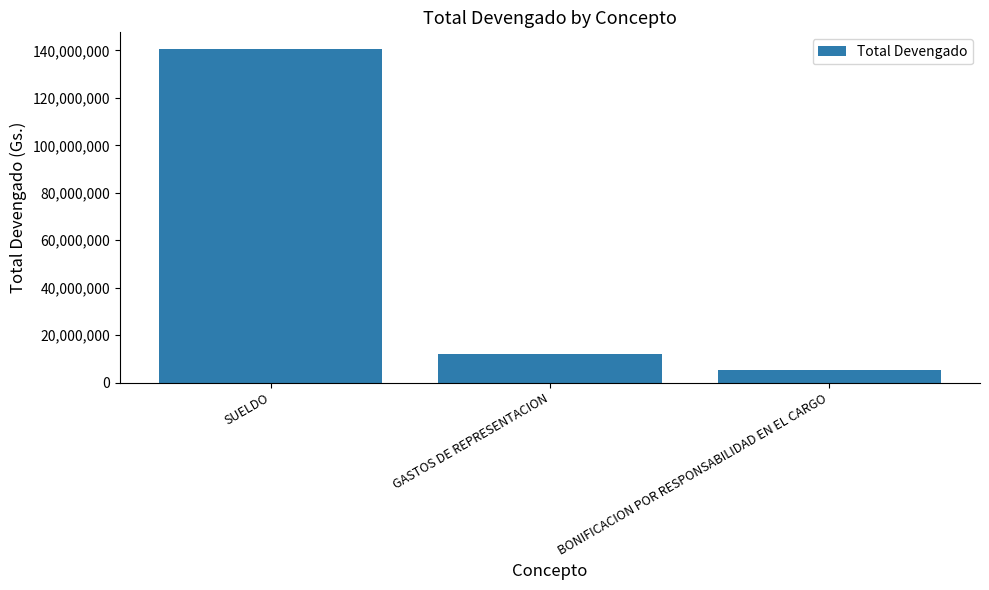

Reading left to right, extract all data points from this chart.

SUELDO=140616000	GASTOS DE REPRESENTACION=12185040	BONIFICACION POR RESPONSABILIDAD EN EL CARGO=5538000